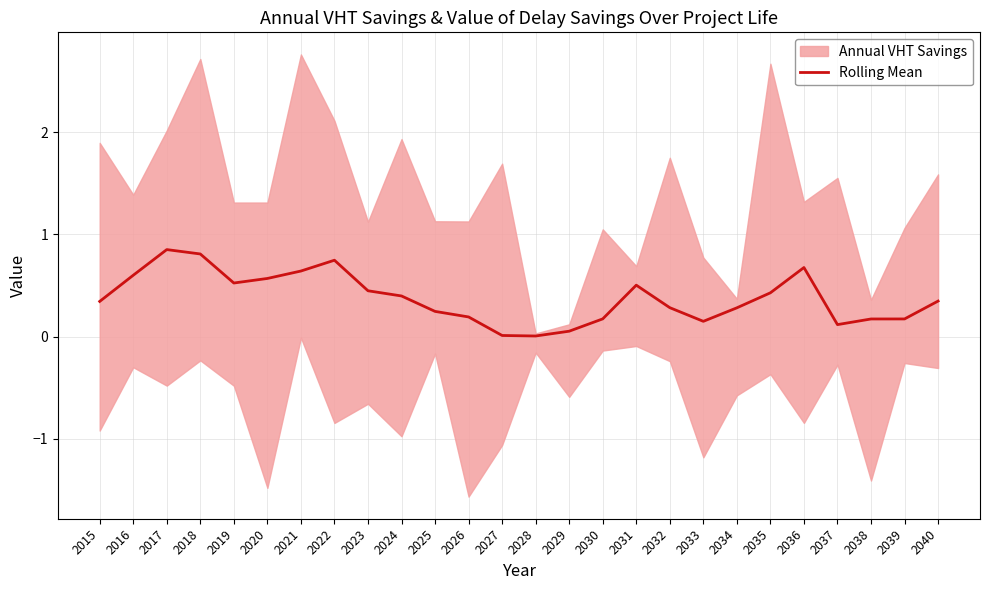

Reading left to right, list all the values displayed in this chart.

2015=0.3	2016=0.6	2017=0.9	2018=0.8	2019=0.5	2020=0.6	2021=0.6	2022=0.7	2023=0.4	2024=0.4	2025=0.2	2026=0.2	2027=0.0	2028=0.0	2029=0.1	2030=0.2	2031=0.5	2032=0.3	2033=0.1	2034=0.3	2035=0.4	2036=0.7	2037=0.1	2038=0.2	2039=0.2	2040=0.3